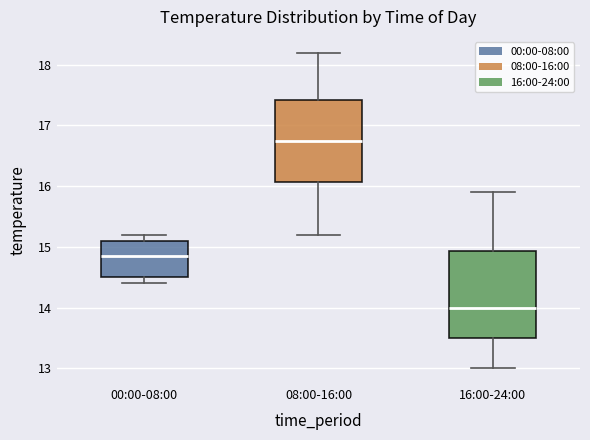

Reading left to right, read every box against the y-axis: the position of its median line, the range the box covers, and the ends of its whiskers. The values are not printed on the chart, so give them approximately, as read against the axis.

00:00-08:00: median 14.9, box 14.5 to 15.1, whiskers 14.4 to 15.2
08:00-16:00: median 16.8, box 16.1 to 17.4, whiskers 15.2 to 18.2
16:00-24:00: median 14.0, box 13.5 to 14.9, whiskers 13.0 to 15.9